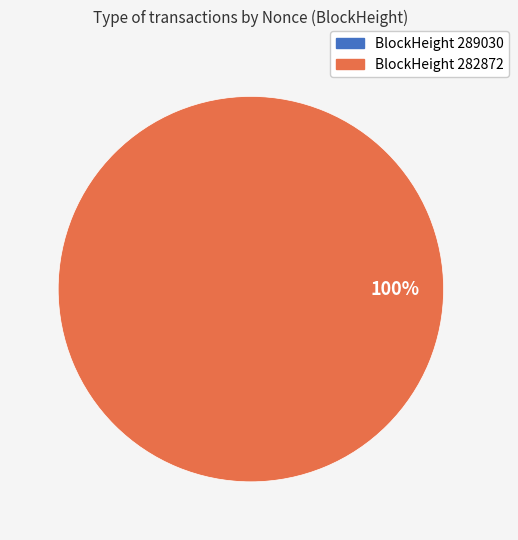

Which slice is the largest?

282872